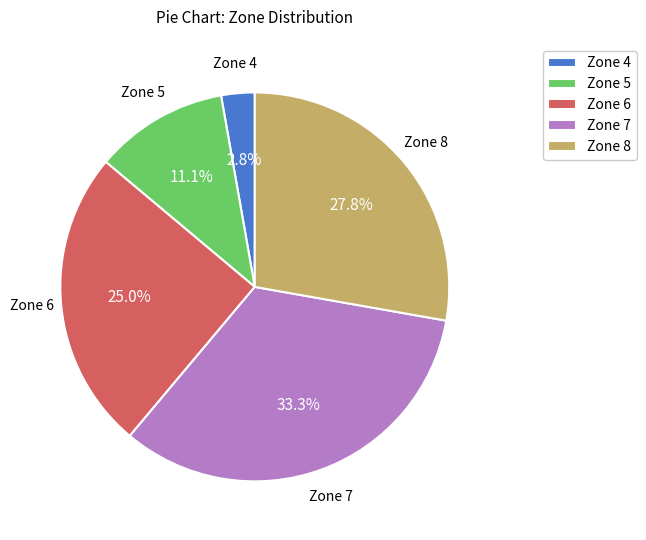

What portion of the pie excludes Zone 6?

75.0%